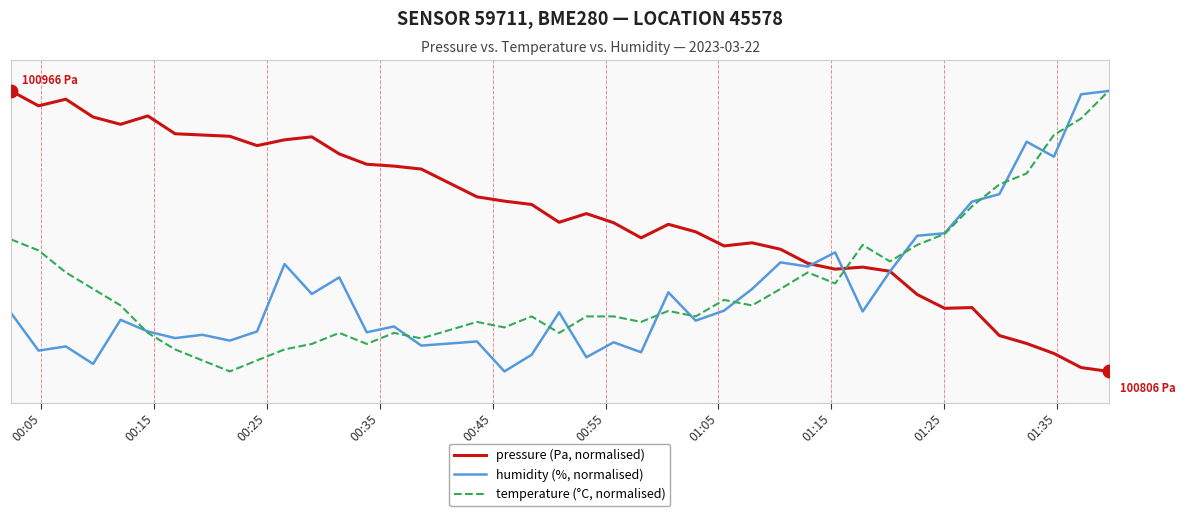

Does the chart display data point markers on the line(s)?

No